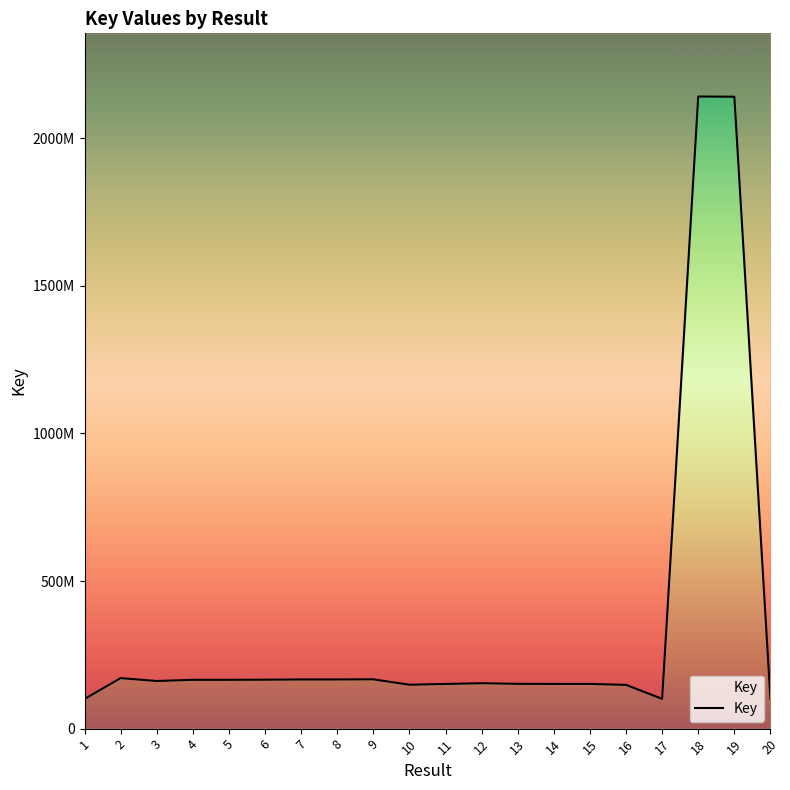

What is the value of the 10th point from the left?

148709503